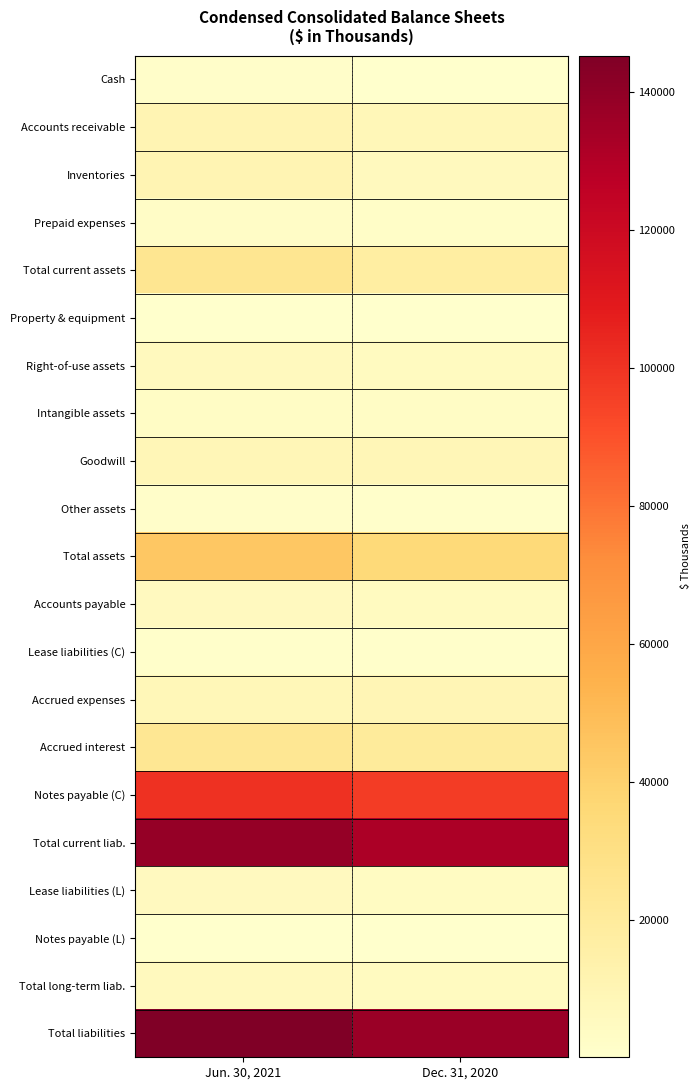

What is the spread (max minus min) of values at Dec. 31, 2020?

137035